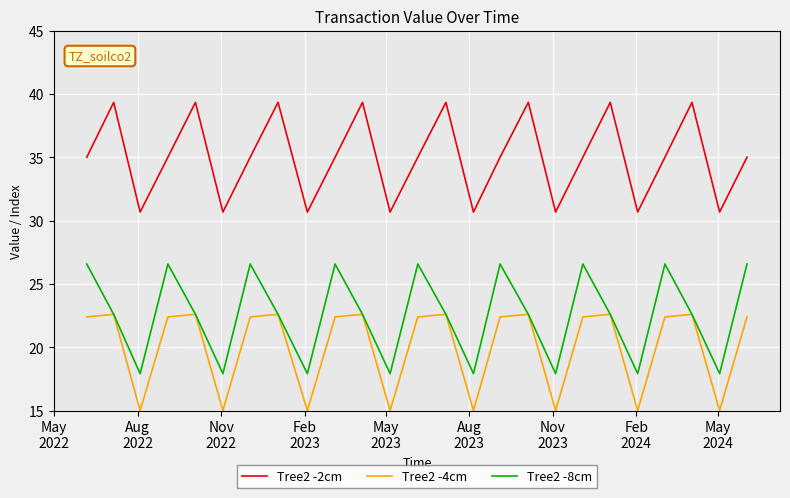

What is the maximum value shown in the chart?

39.3